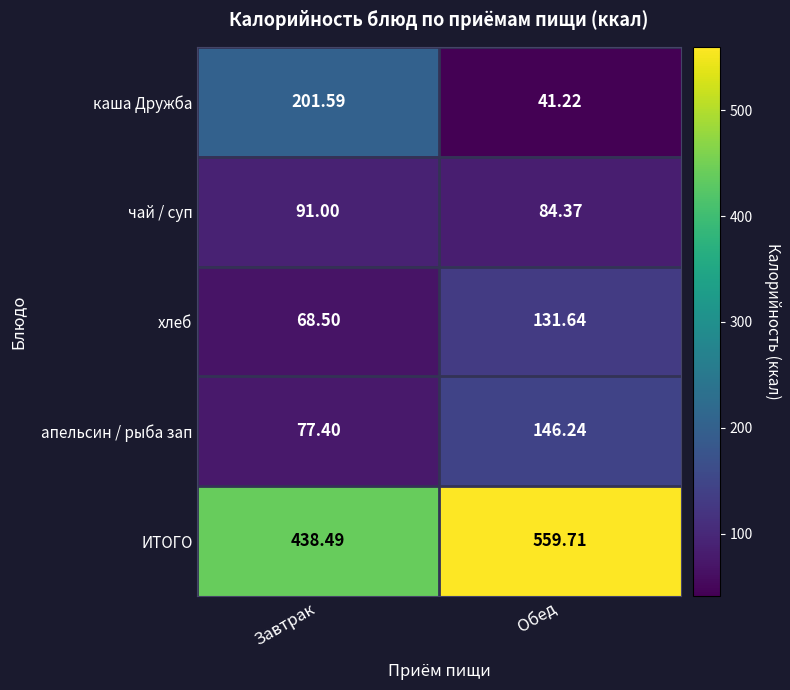

At which label does апельсин / рыба зап first exceed 146?

Обед